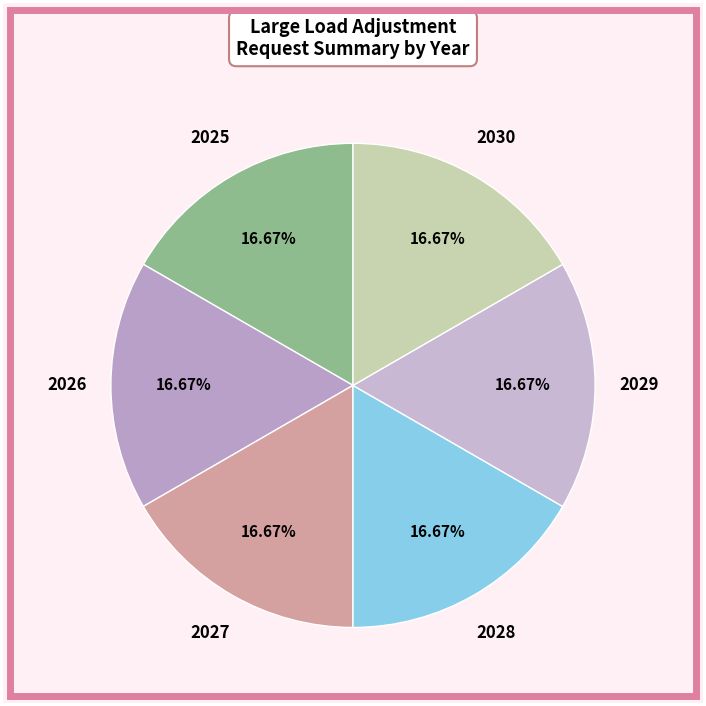

To the nearest percent, what is the average slice percentage?

17%